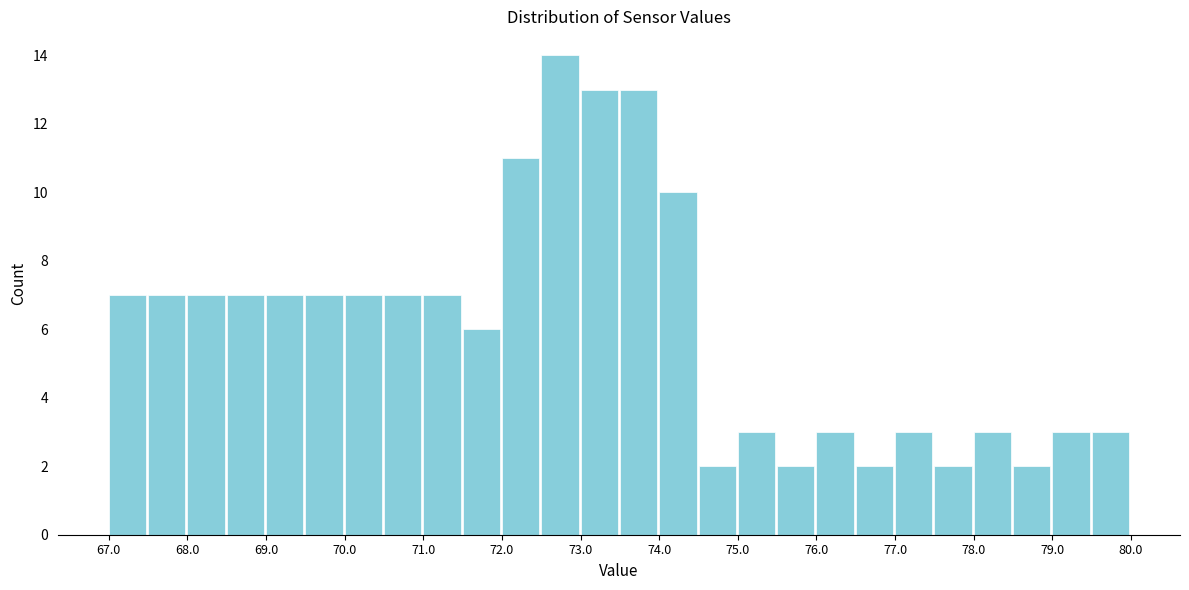

Reading left to right, transcribe this chart: for each bar, give the range it covers on the x-axis and its height. The values are not printed on the chart, so give them approximately, as read against the axis.

67.0 to 67.5: 7
67.5 to 68.0: 7
68.0 to 68.5: 7
68.5 to 69.0: 7
69.0 to 69.5: 7
69.5 to 70.0: 7
70.0 to 70.5: 7
70.5 to 71.0: 7
71.0 to 71.5: 7
71.5 to 72.0: 6
72.0 to 72.5: 11
72.5 to 73.0: 14
73.0 to 73.5: 13
73.5 to 74.0: 13
74.0 to 74.5: 10
74.5 to 75.0: 2
75.0 to 75.5: 3
75.5 to 76.0: 2
76.0 to 76.5: 3
76.5 to 77.0: 2
77.0 to 77.5: 3
77.5 to 78.0: 2
78.0 to 78.5: 3
78.5 to 79.0: 2
79.0 to 79.5: 3
79.5 to 80.0: 3